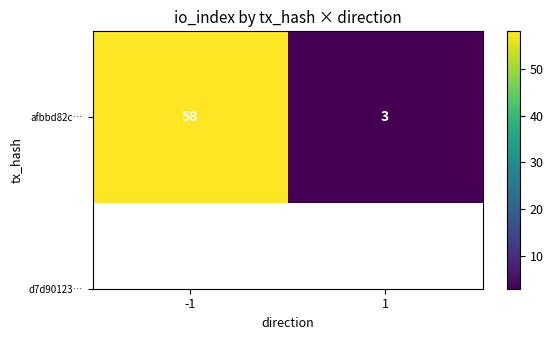

List the labels in order of value, smallest first.

1, -1